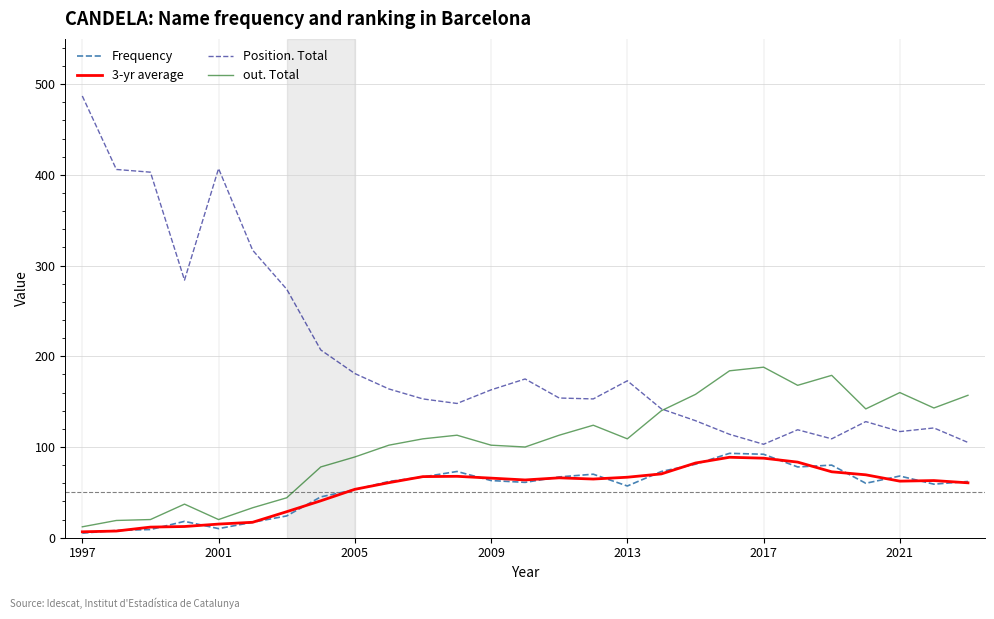

Which series has the largest total across all categories?

Position. Total